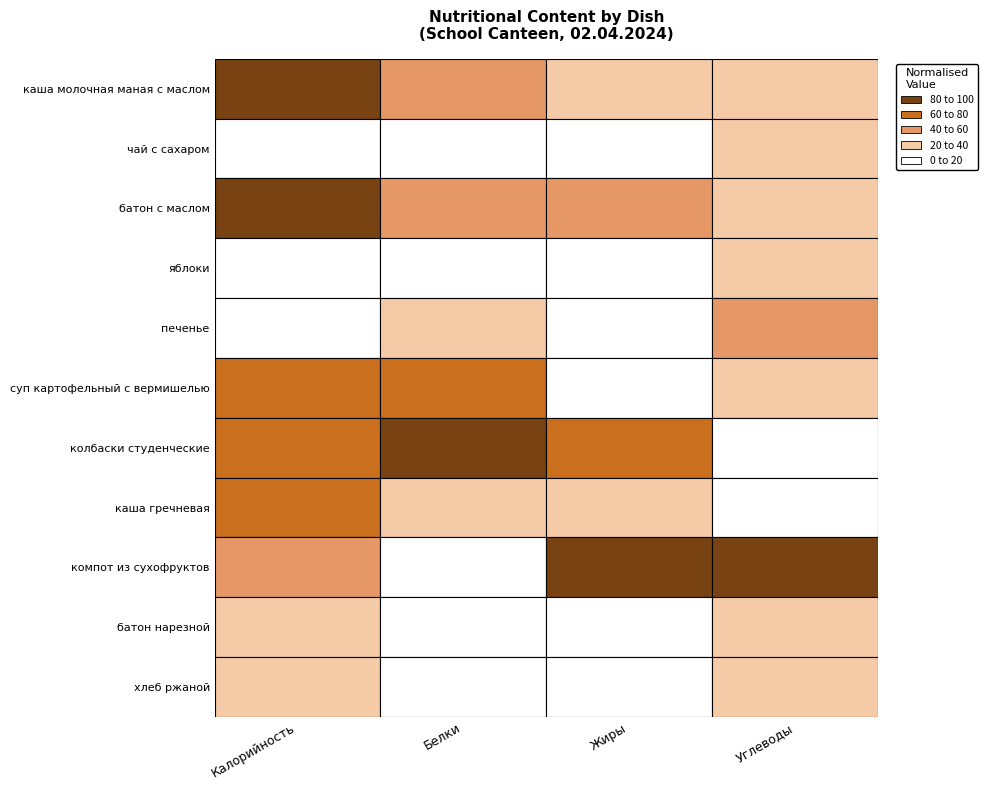

Between яблоки and батон с маслом, which is larger?

батон с маслом